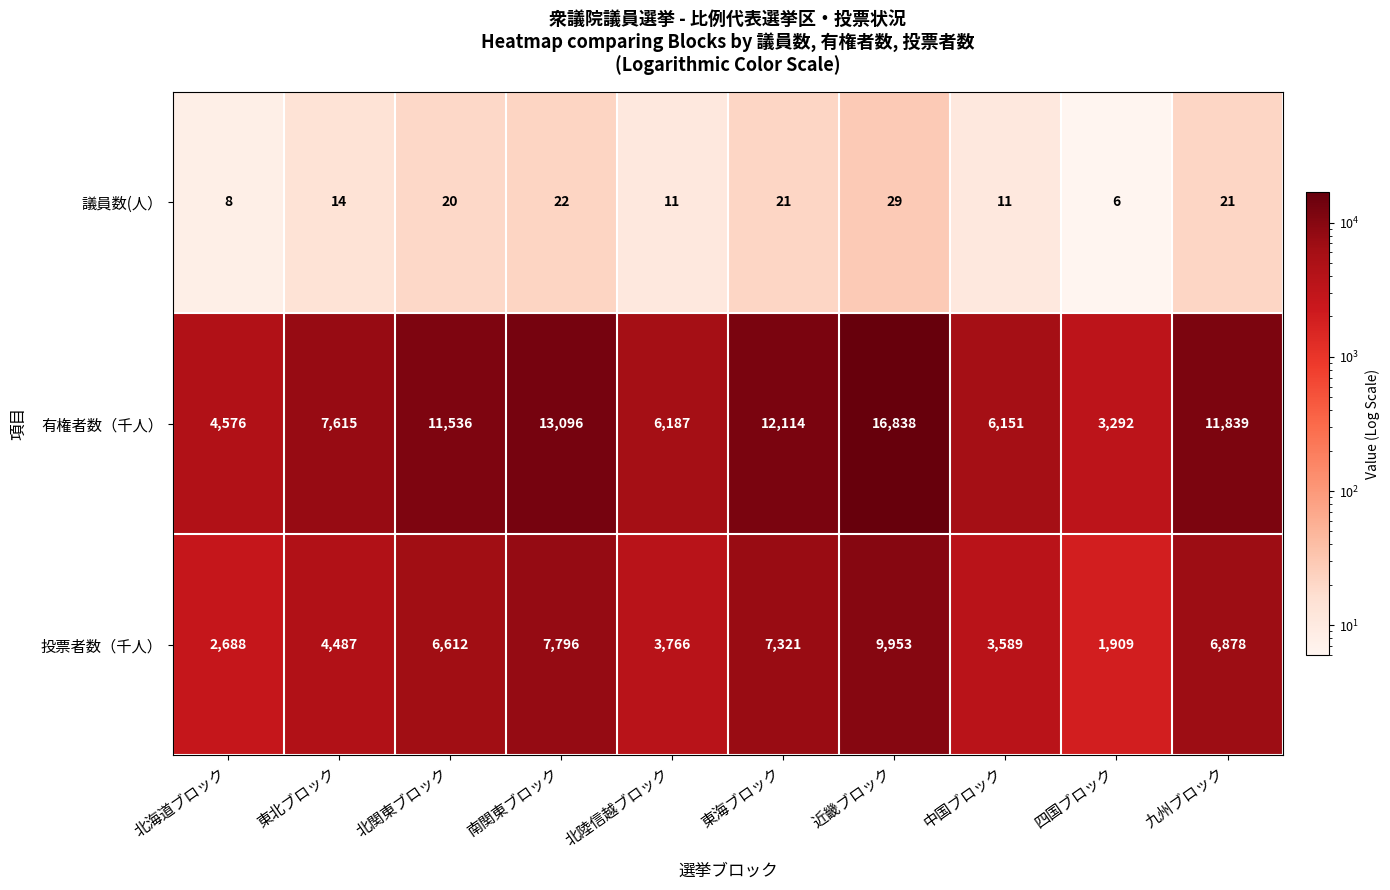

What value does the 有権者数（千人） series have at 近畿ブロック, to the nearest 100?

16800